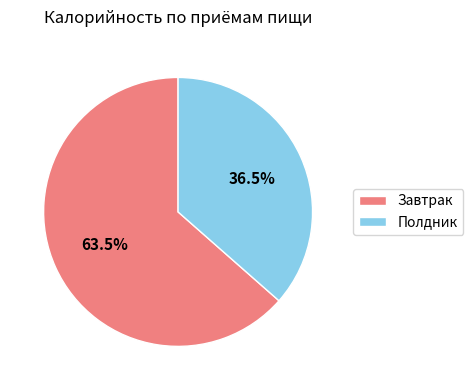

Which has a higher value, Полдник or Завтрак?

Завтрак